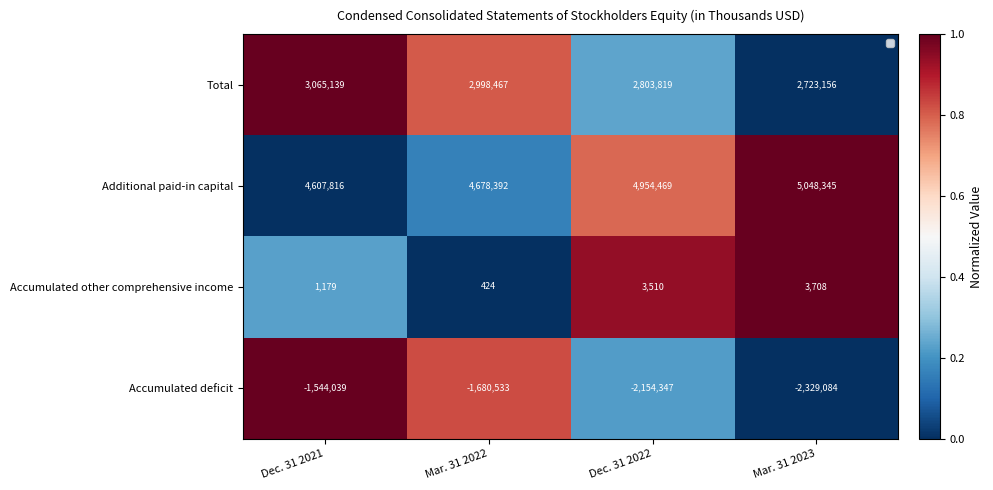

Which series has the largest total across all categories?

Additional paid-in capital